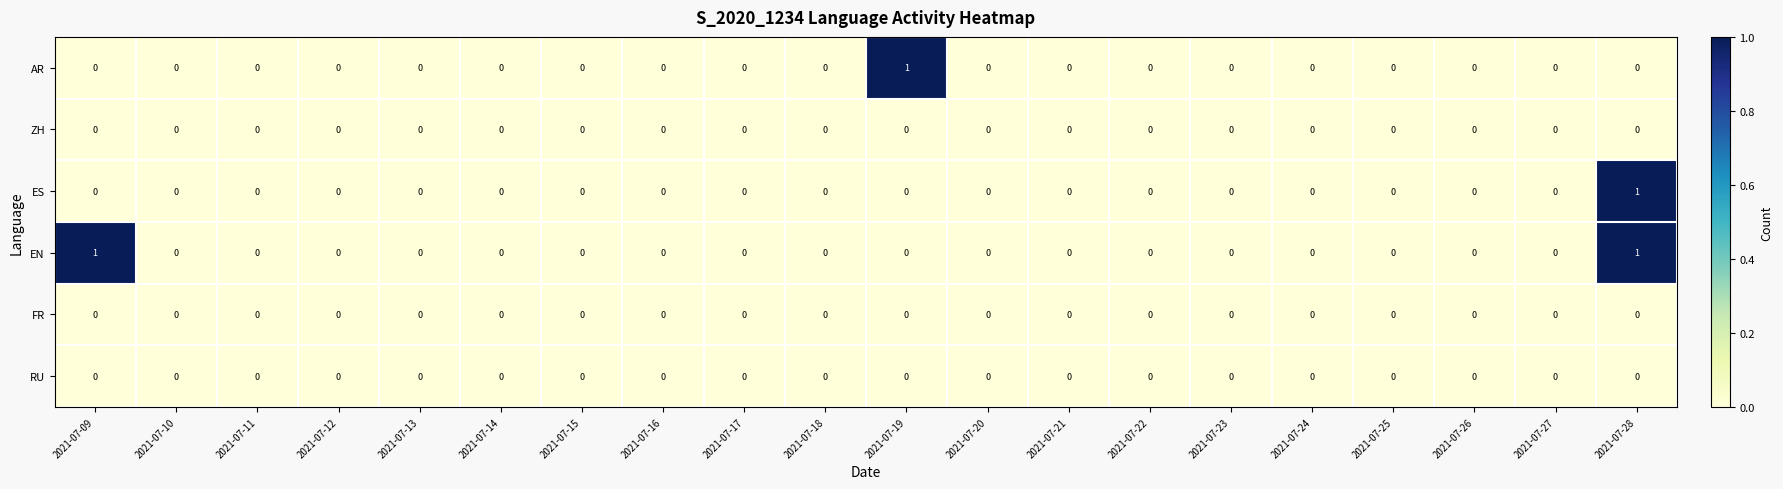

Which series has the largest total across all categories?

EN